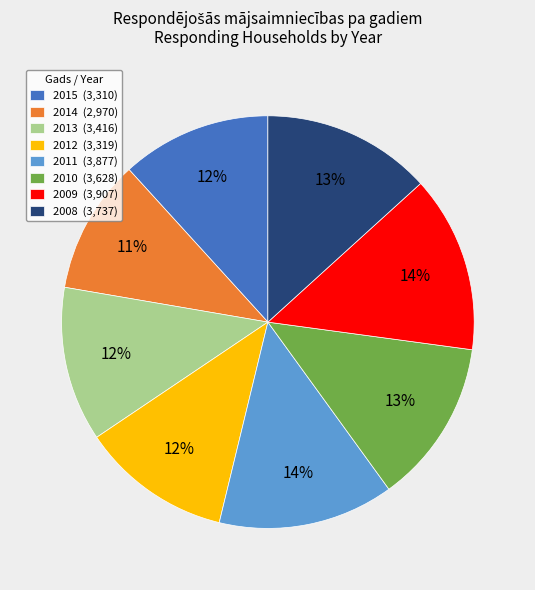

To the nearest percent, what is the difference between the largest and smallest slice percentages?

3%